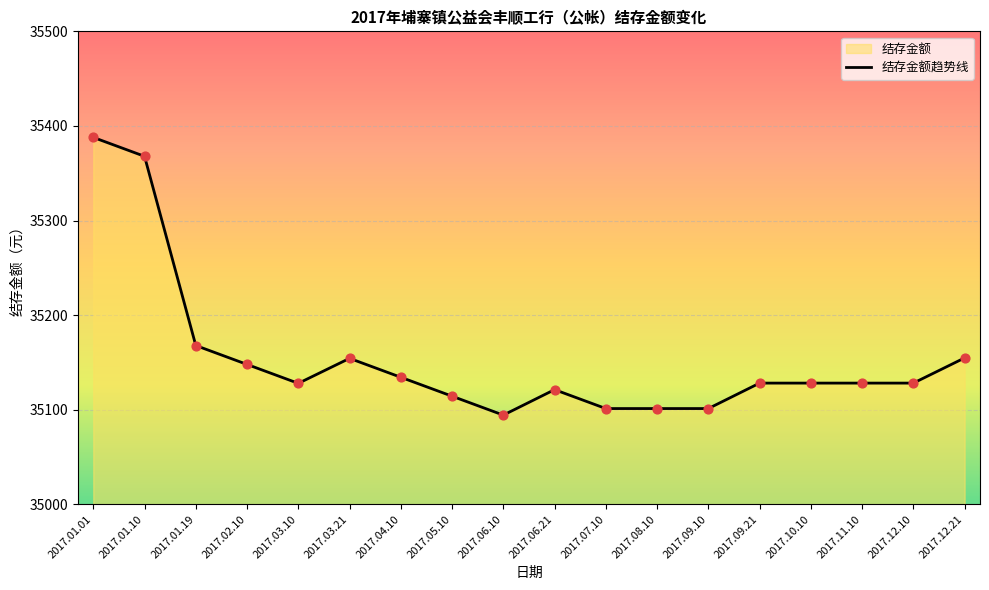

Between 2017.08.10 and 2017.10.10, which is larger?

2017.10.10